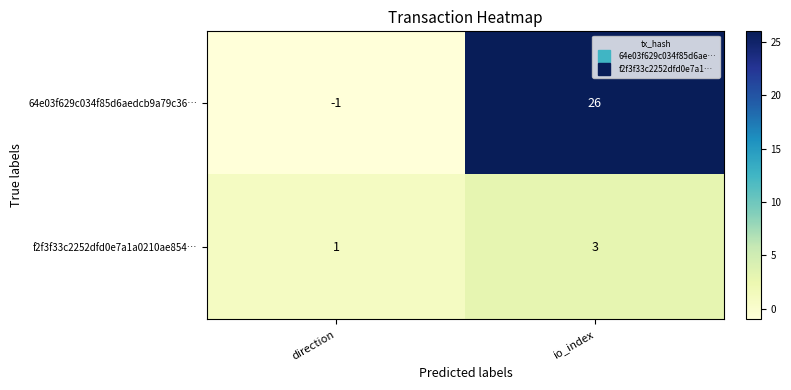

Reading left to right, transcribe all the data shown in this chart.

64e03f629c034f85d6aedcb9a79c36…: direction=-1	io_index=26
f2f3f33c2252dfd0e7a1a0210ae854…: direction=1	io_index=3